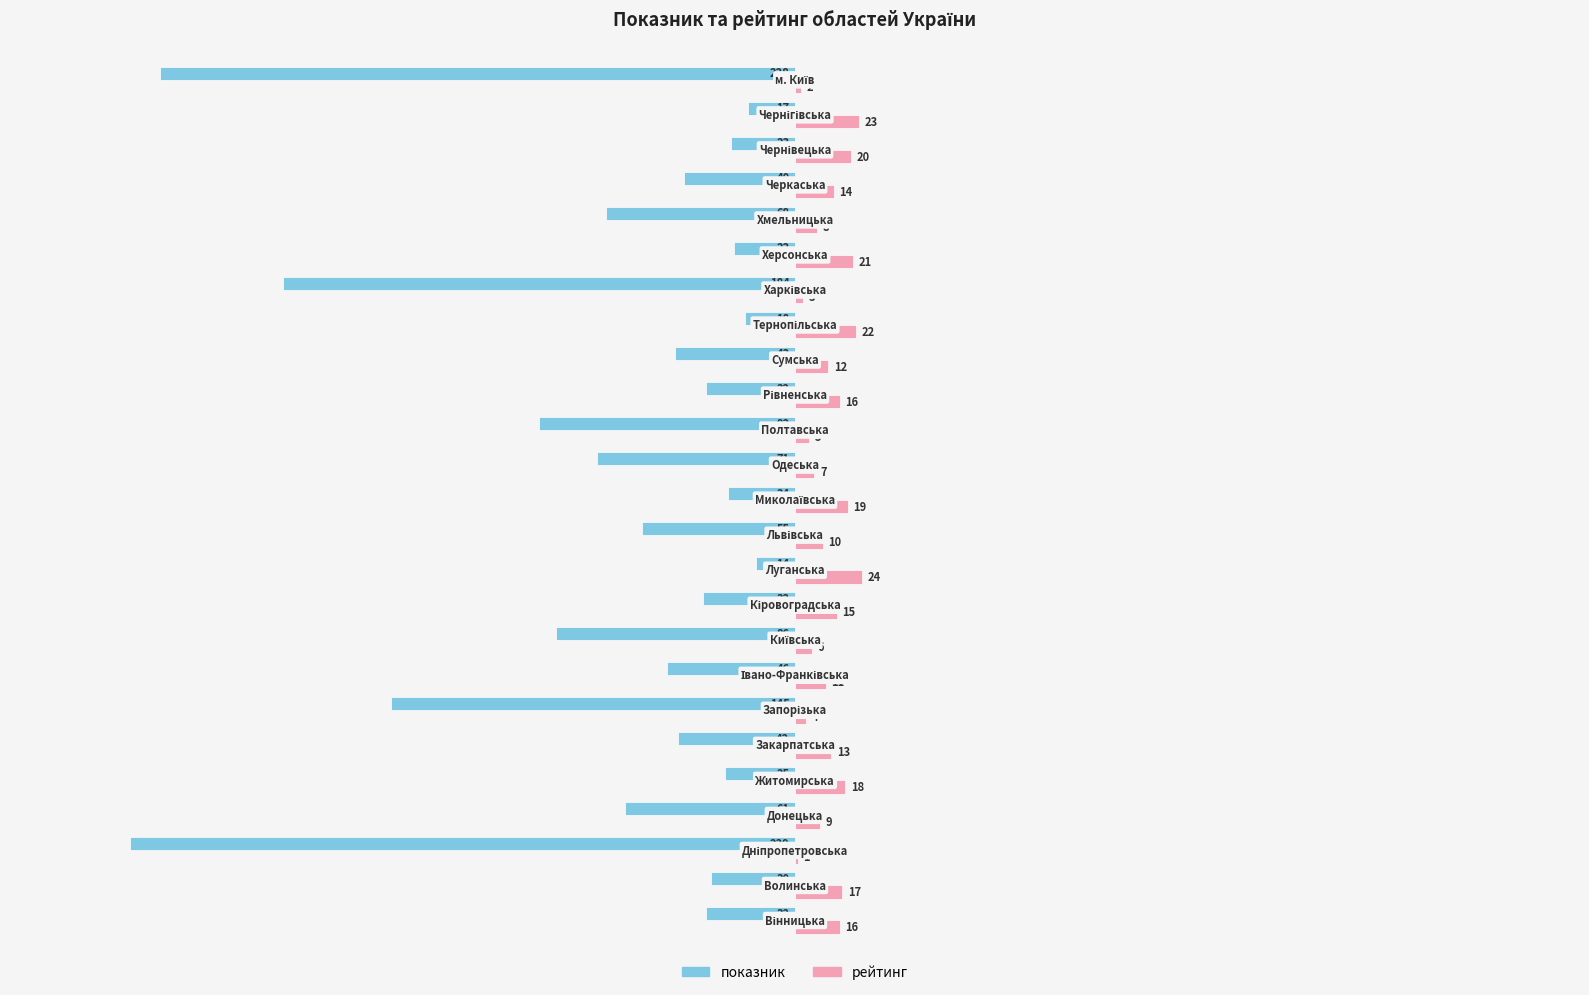

What is the highest value of the показник series?

-14